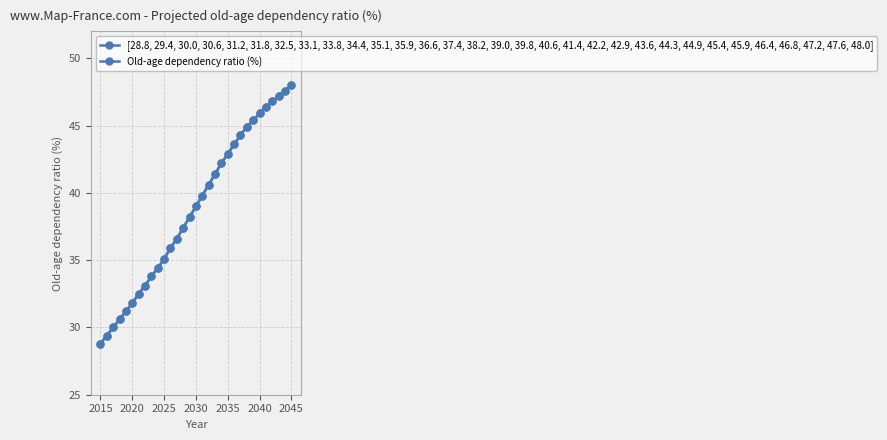

At how many categories does at least one series exceed 44?

9